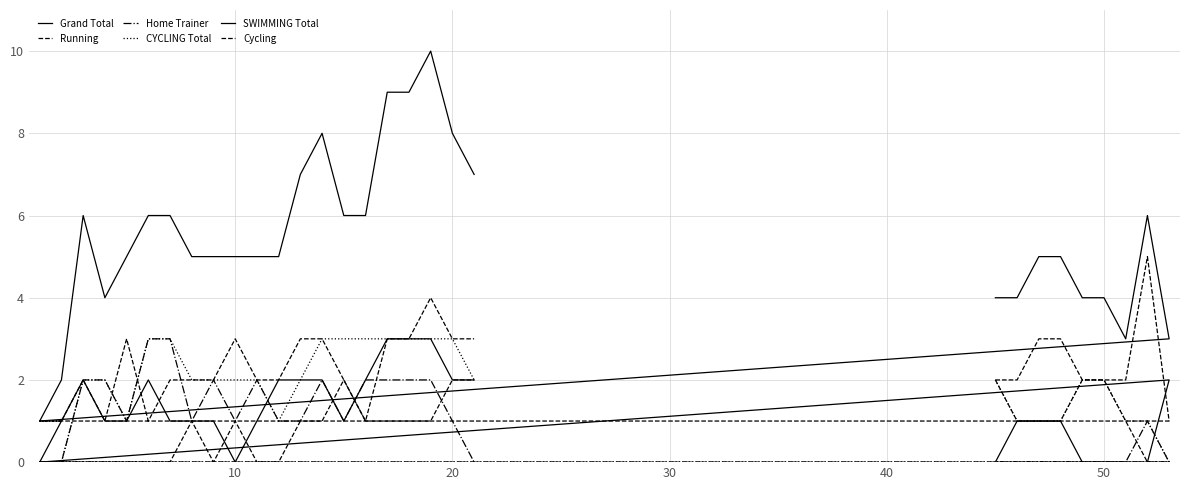

Count the Running values in the range 2 to 3.

22